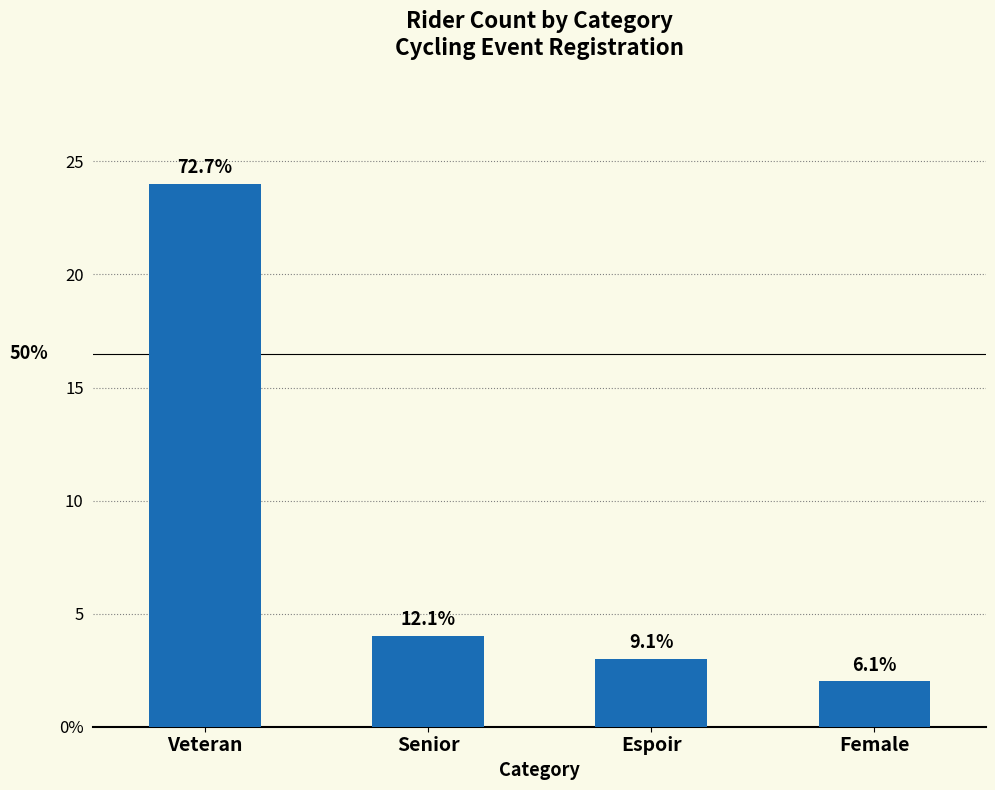

Which label corresponds to the largest value in the chart?

Veteran